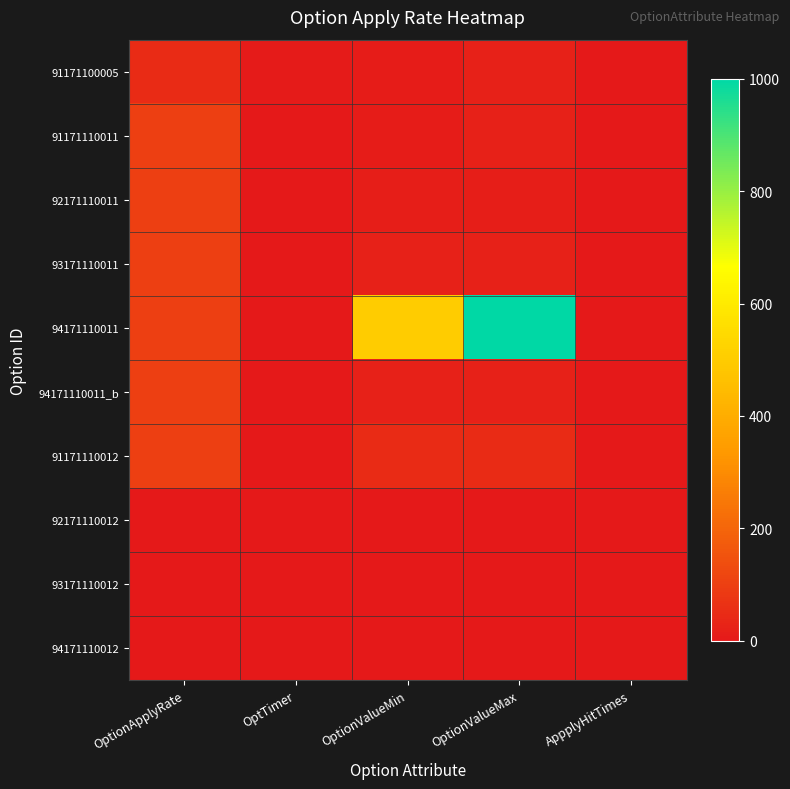

Reading left to right, transcribe all the data shown in this chart.

91171100005: OptionApplyRate=50.0	OptTimer=5.0	OptionValueMin=10.0	OptionValueMax=20.0	AppplyHitTimes=2.0
91171110011: OptionApplyRate=100.0	OptTimer=3.0	OptionValueMin=10.0	OptionValueMax=20.0	AppplyHitTimes=2.0
92171110011: OptionApplyRate=100.0	OptTimer=2.0	OptionValueMin=15.0	OptionValueMax=15.0	AppplyHitTimes=1.0
93171110011: OptionApplyRate=100.0	OptTimer=2.5	OptionValueMin=20.0	OptionValueMax=20.0	AppplyHitTimes=1.0
94171110011: OptionApplyRate=100.0	OptTimer=0.0	OptionValueMin=500.0	OptionValueMax=1000.0	AppplyHitTimes=1.0
94171110011_b: OptionApplyRate=100.0	OptTimer=3.0	OptionValueMin=20.0	OptionValueMax=20.0	AppplyHitTimes=1.0
91171110012: OptionApplyRate=100.0	OptTimer=2.5	OptionValueMin=50.0	OptionValueMax=50.0	AppplyHitTimes=1.0
92171110012: OptionApplyRate=0.0	OptTimer=0.0	OptionValueMin=0.0	OptionValueMax=0.0	AppplyHitTimes=0.0
93171110012: OptionApplyRate=0.0	OptTimer=0.0	OptionValueMin=0.0	OptionValueMax=0.0	AppplyHitTimes=0.0
94171110012: OptionApplyRate=0.0	OptTimer=0.0	OptionValueMin=0.0	OptionValueMax=0.0	AppplyHitTimes=0.0